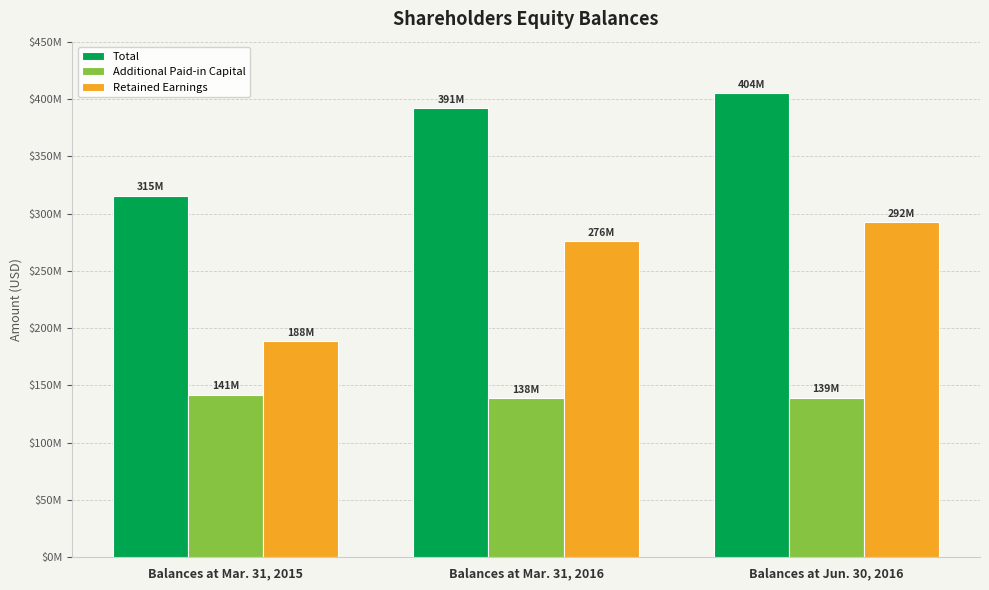

Rank the series by their maximum value, from lowest to highest.

Additional Paid-in Capital, Retained Earnings, Total